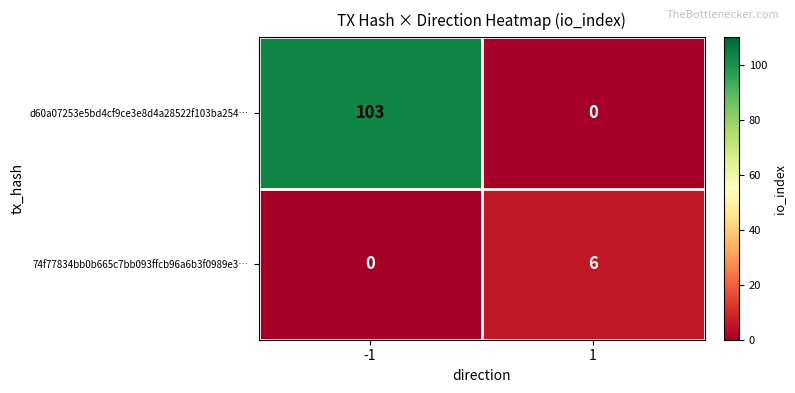

List the series in order of their peak value, highest first.

d60a07253e5bd4cf9ce3e8d4a28522f103ba254…, 74f77834bb0b665c7bb093ffcb96a6b3f0989e3…